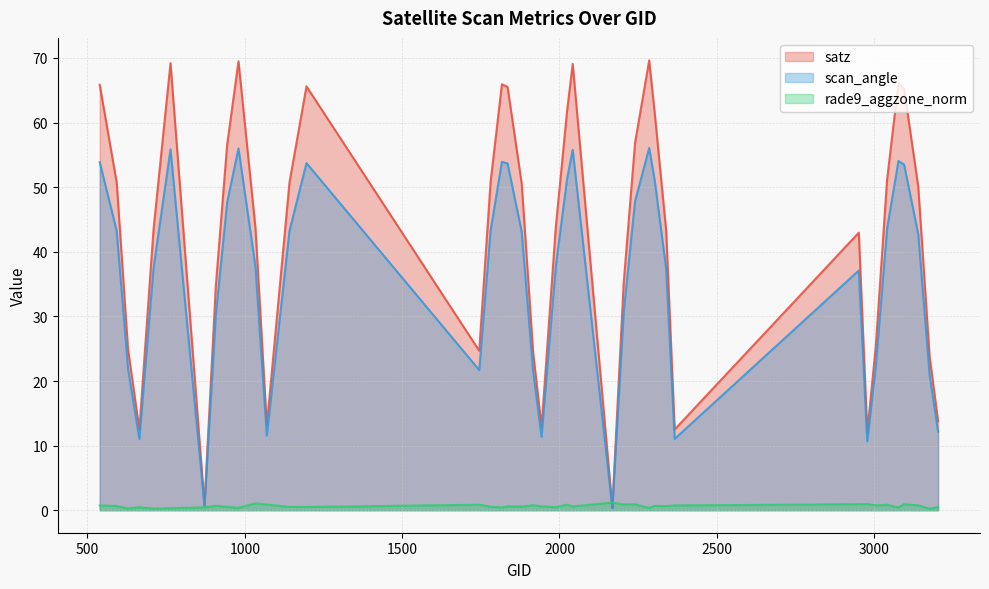

Is it true that scan_angle equals 63.2 at 3041?

False